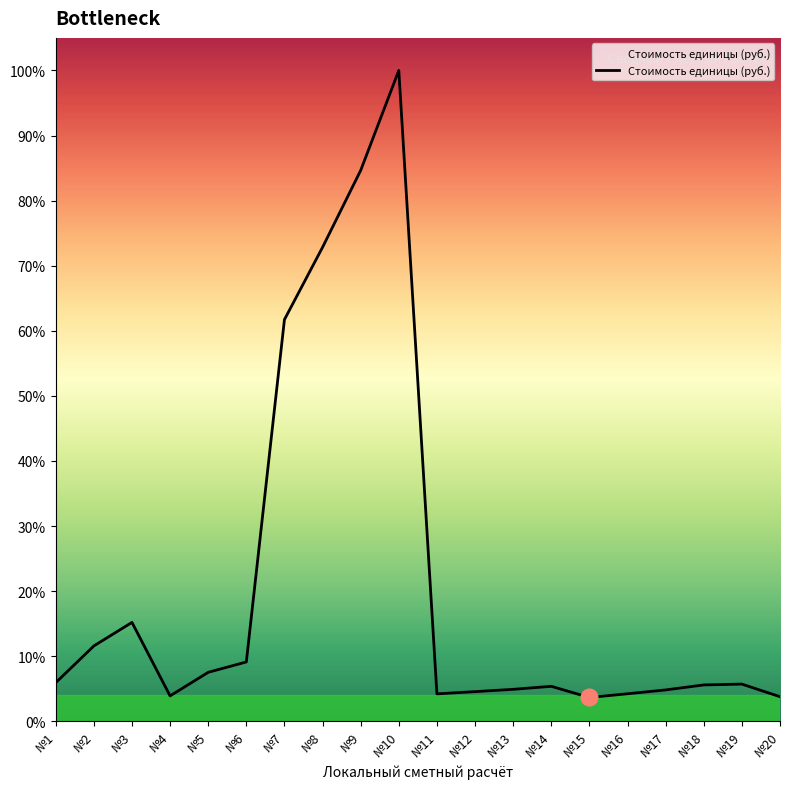

How many lines are shown in the chart?

1